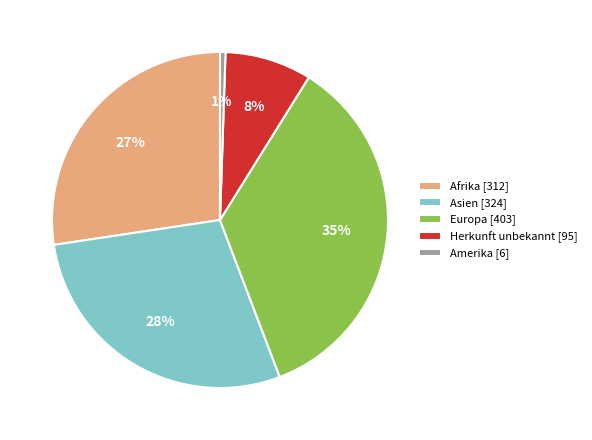

Combined, do Europa and Afrika account for over 50%?

Yes